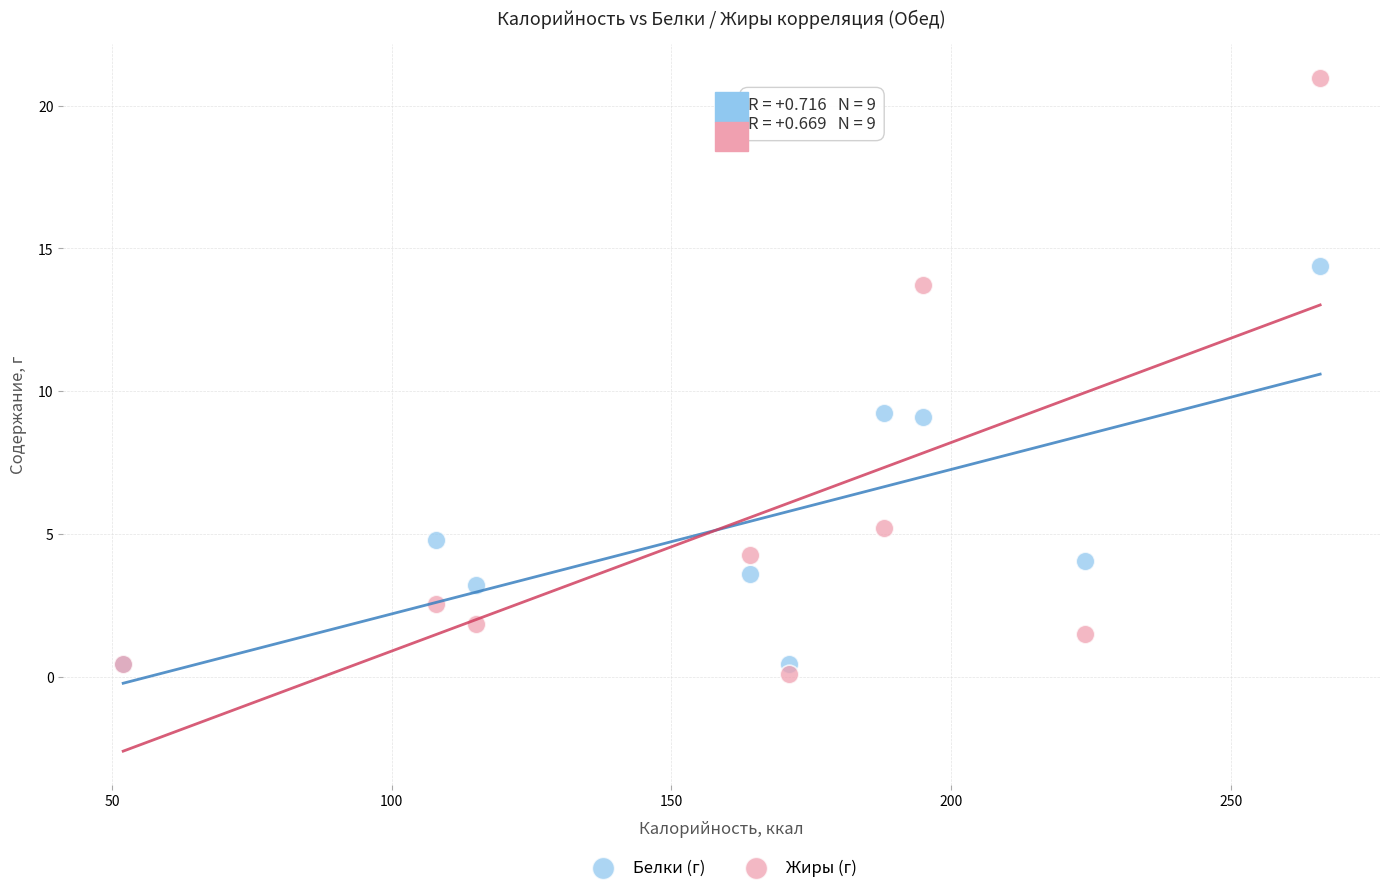

Which series contains the highest Y value?

Жиры (г)